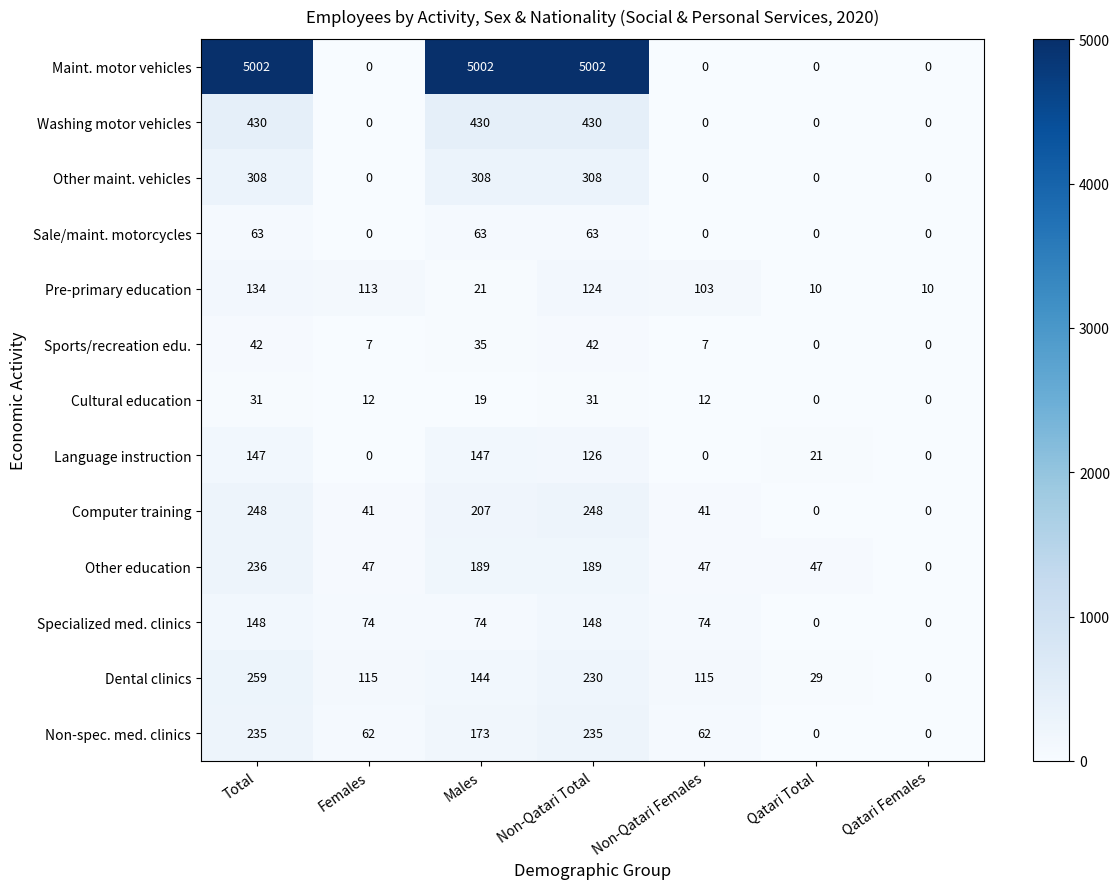

What is the sum of the Other maint. vehicles values at Non-Qatari Total and Qatari Total?

308